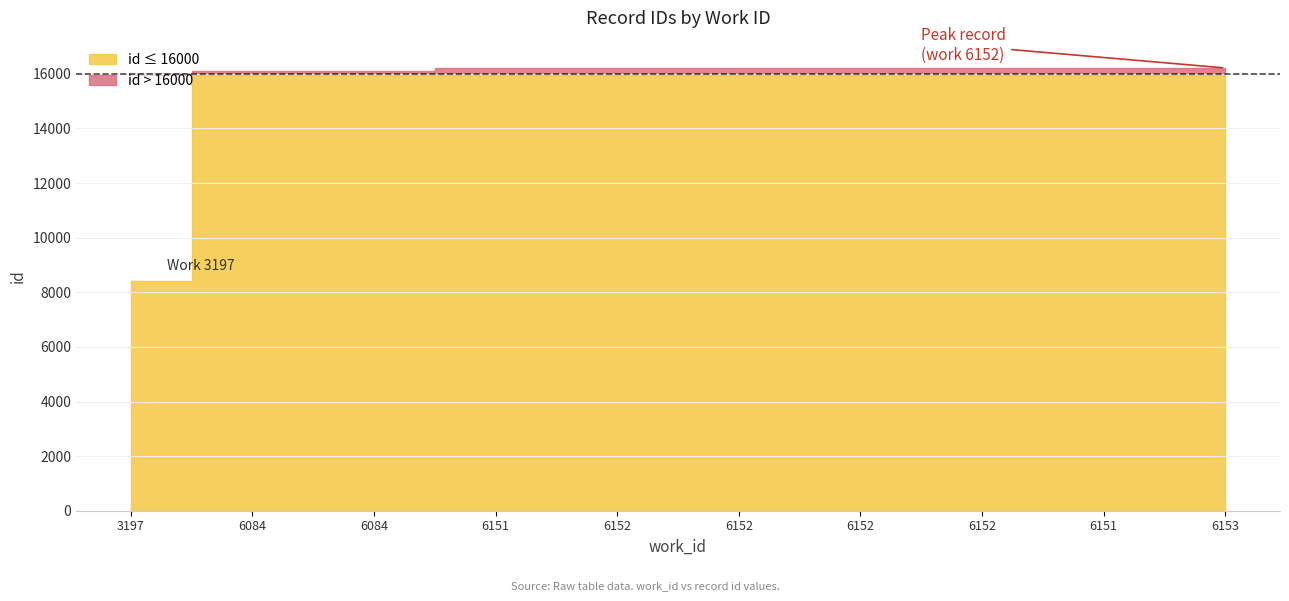

Reading left to right, what are all the values shown in this chart?

8420	16104	16106	16210	16211	16212	16213	16214	16215	16216